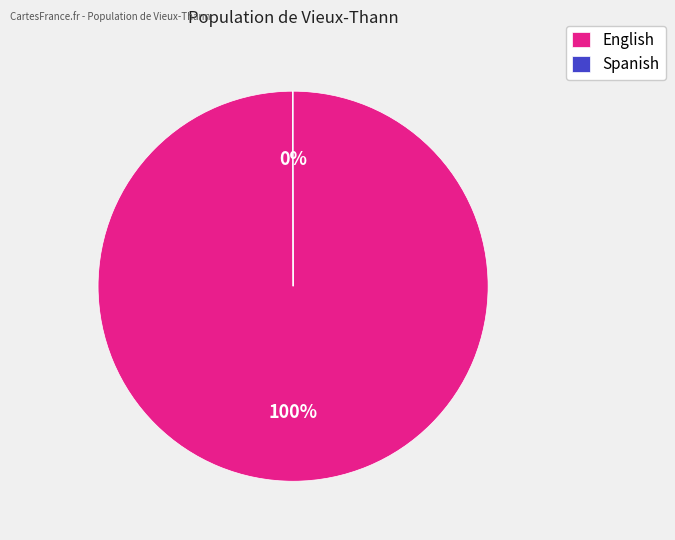

To the nearest percent, what percentage of the pie is English?

100%